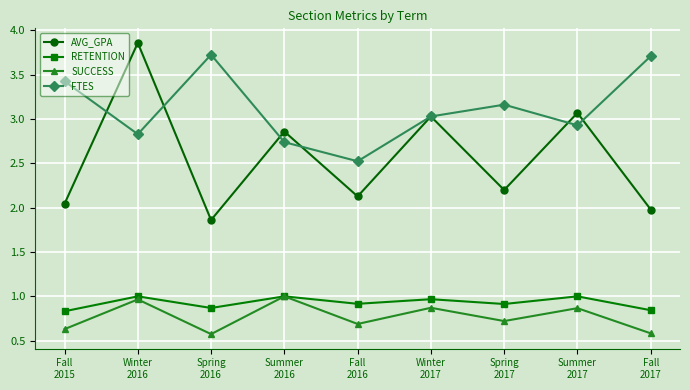

What is the minimum value shown in the chart?

0.6